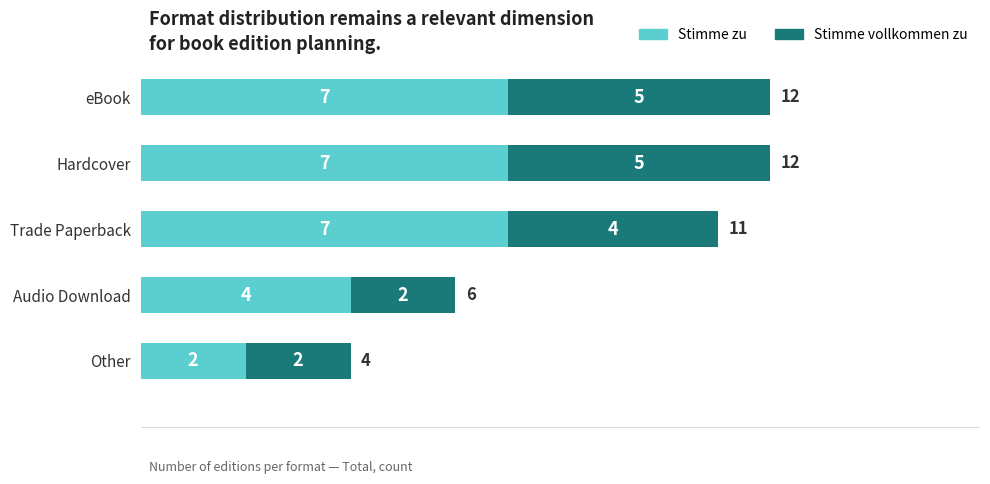

What is the total value across all series at Hardcover?

12